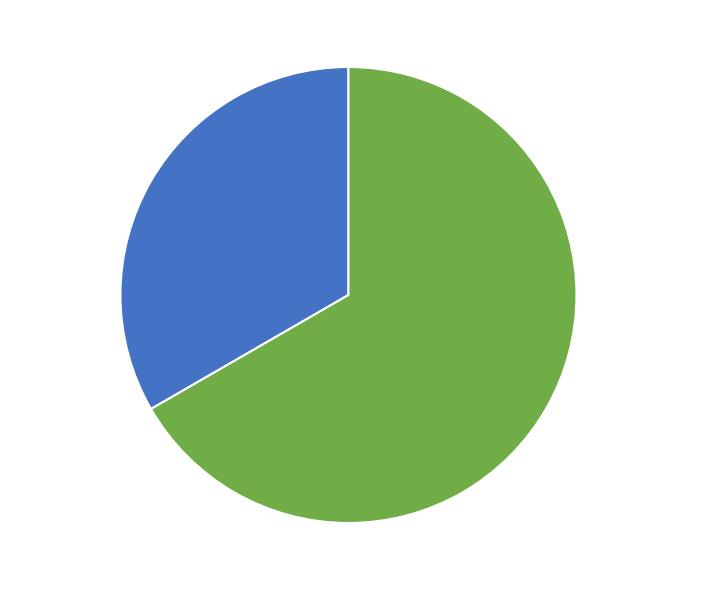

Which slice represents more than half of the pie?

Безстроковий